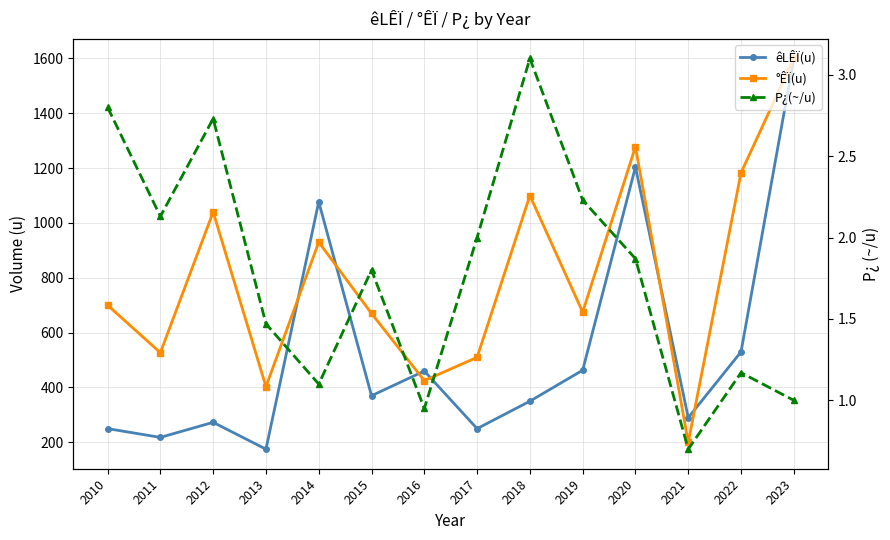

How many categories are shown in the chart?

14